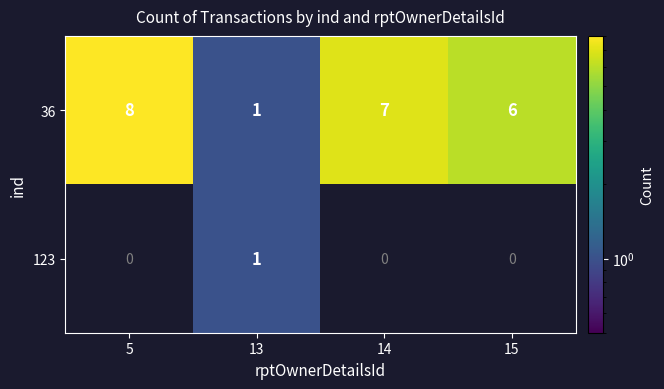

The value of 36 at 15 is 2.4. True or false?

False